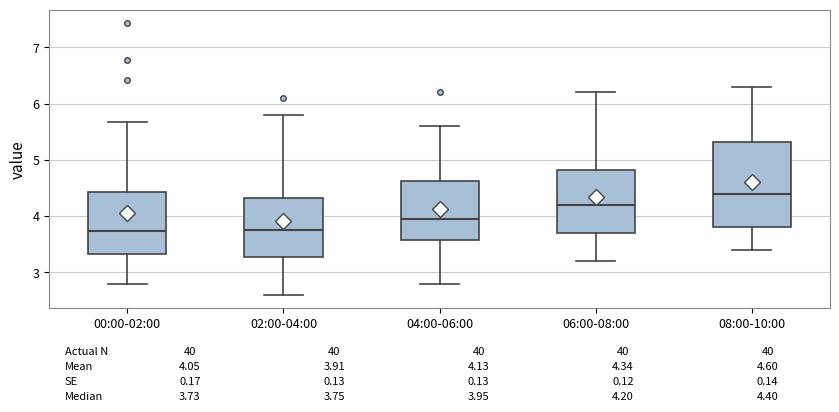

Which box is the tallest, from its lower edge to its upper edge?

08:00-10:00